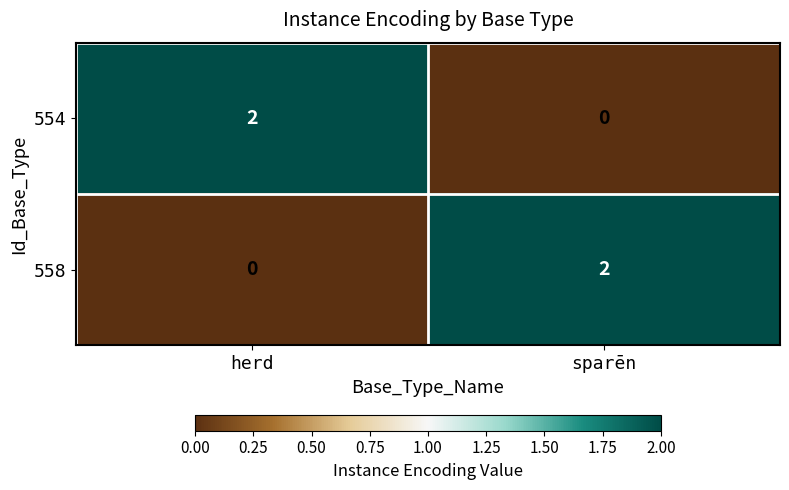

Count the number of data series in this chart.

2